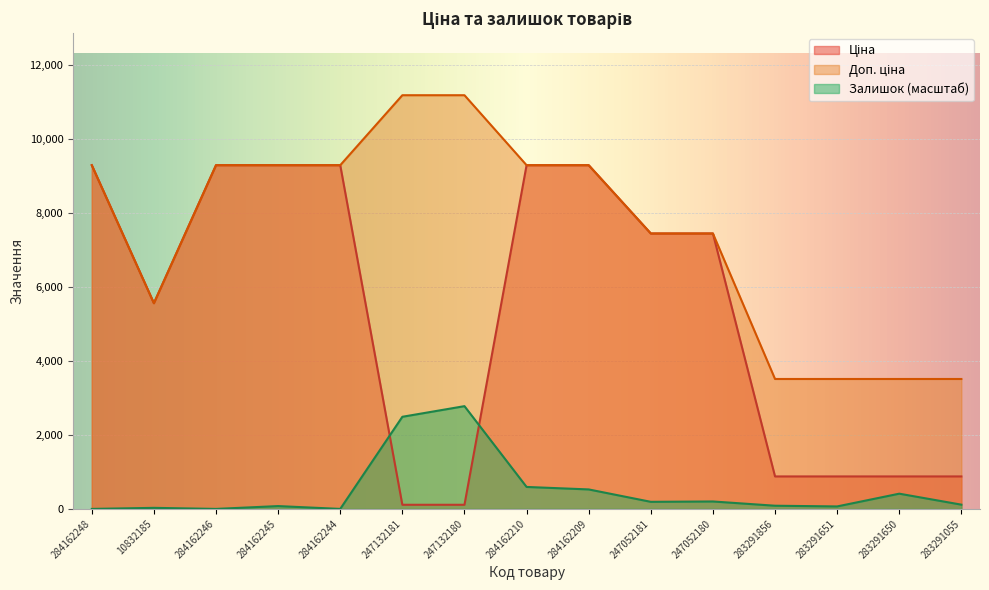

The value of Ціна at 247132181 is 111.8. True or false?

True